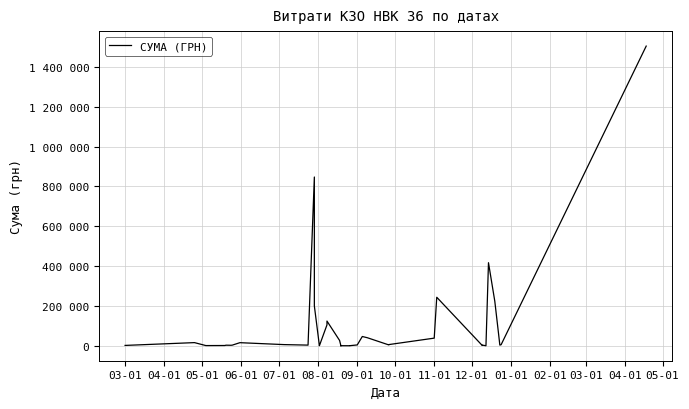

True or false: the data shows 1235566.1 at 01-01.

False